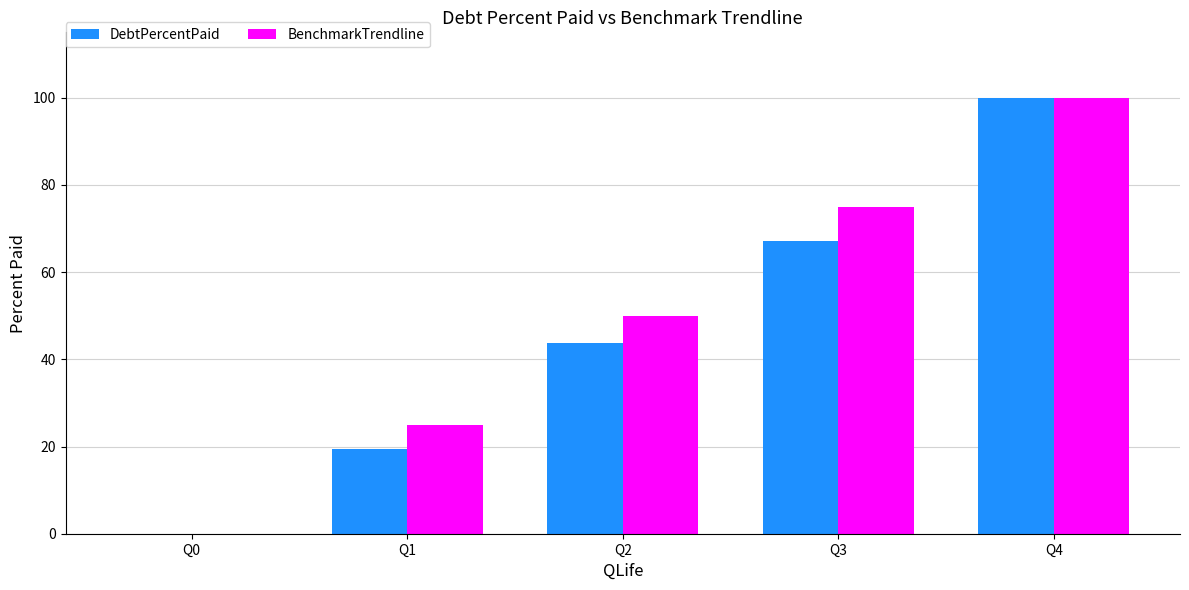

What is the sum of the BenchmarkTrendline values at Q2 and Q1?

75.0